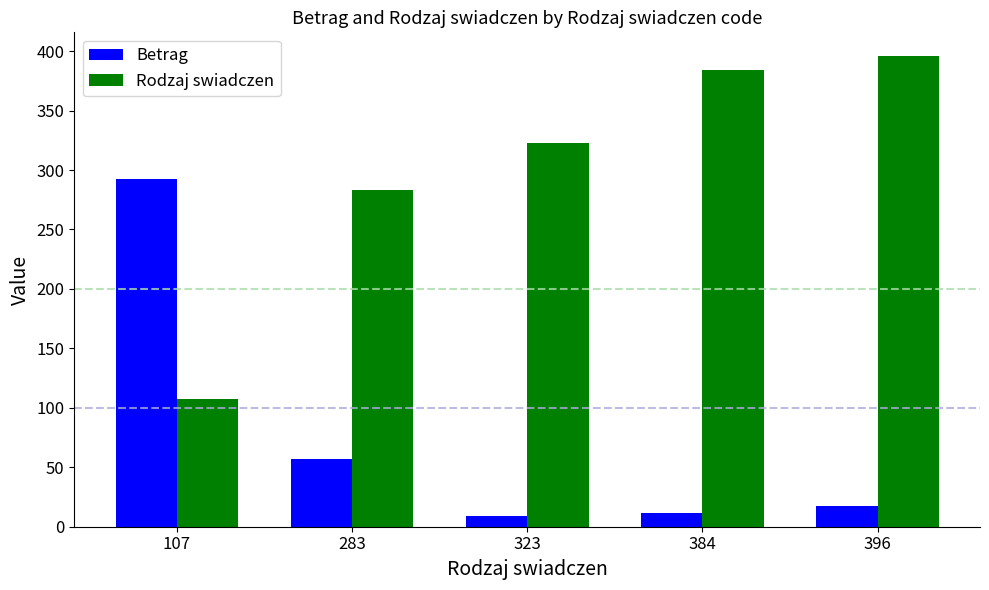

What is the sum of the Rodzaj swiadczen values at 323 and 384?

707.0